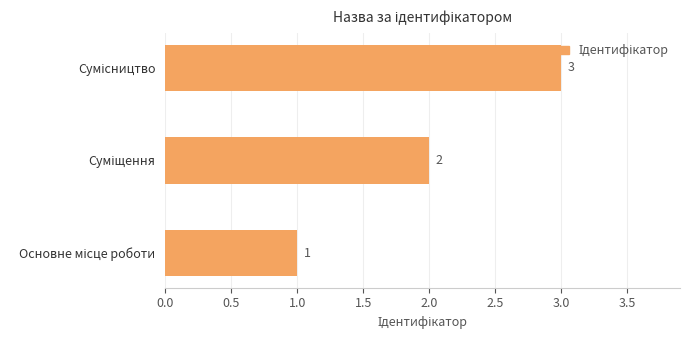

Count the values in the range 1 to 3.

3